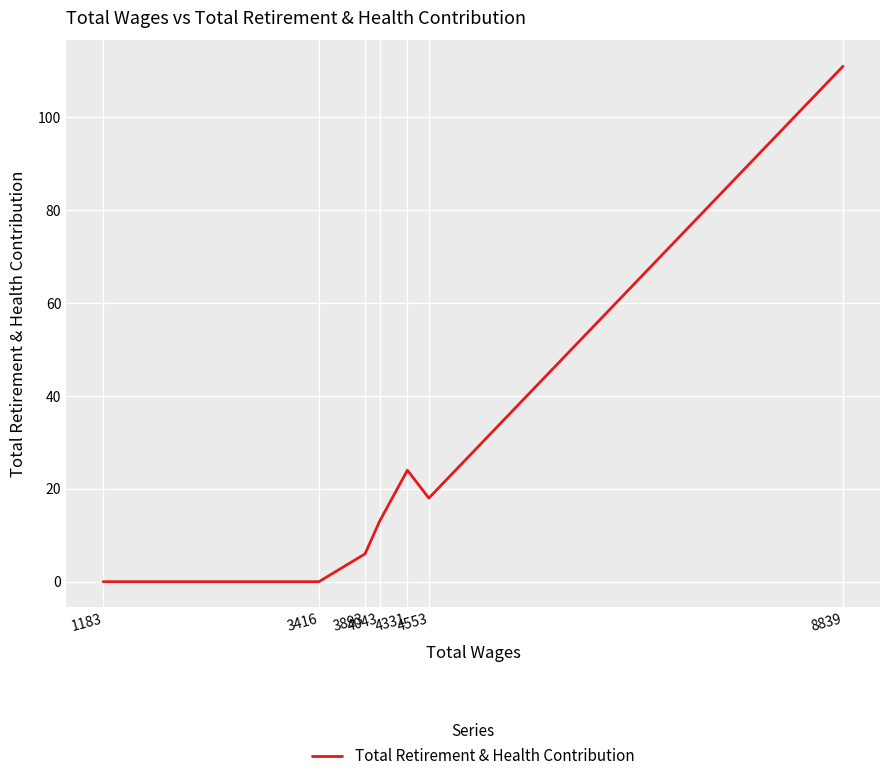

List the labels in order of value, smallest first.

3416, 1183, 3893, 4043, 4553, 4331, 8839